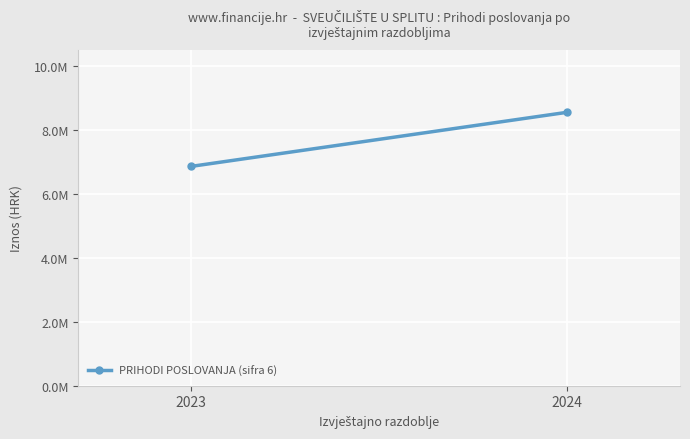

List the labels in order of value, smallest first.

2023, 2024